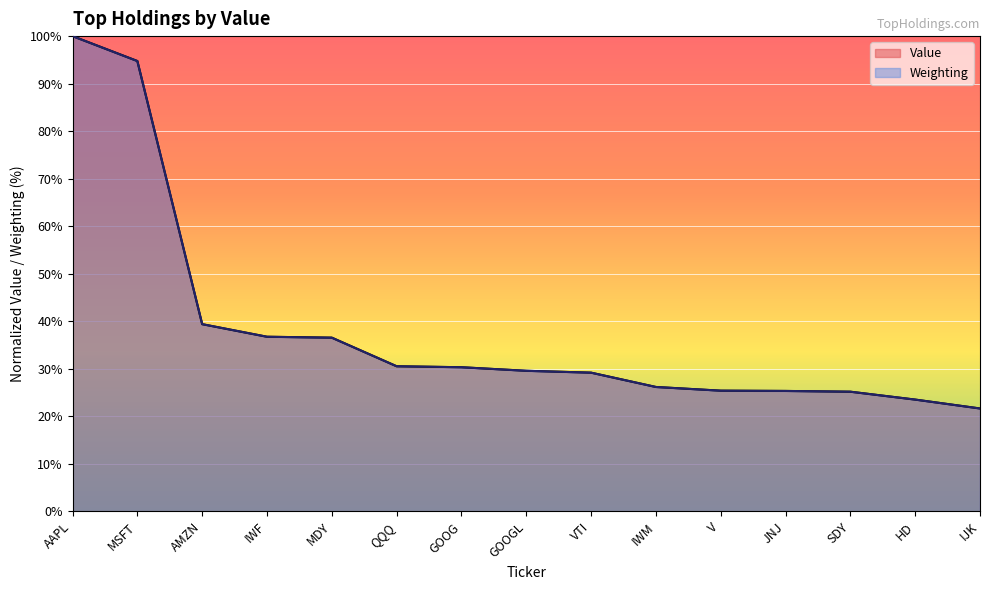

At QQQ, list the series in order from smallest to largest.

Value, Weighting